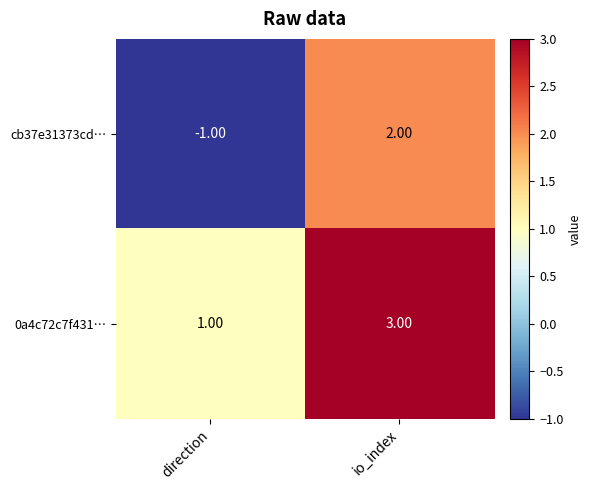

What is the sum of the 0a4c72c7f431… values at io_index and direction?

4